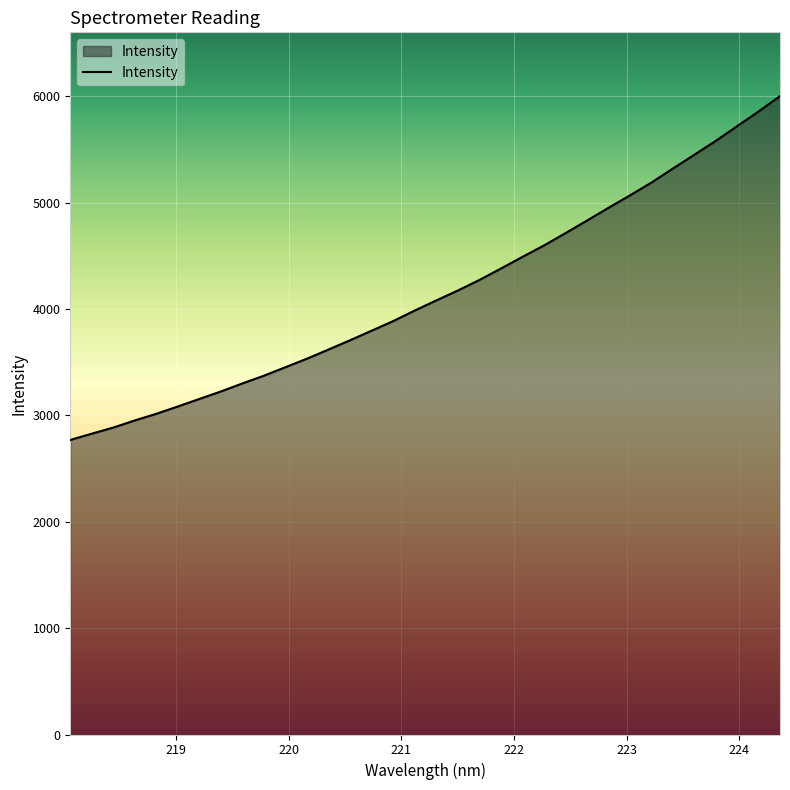

What is the smallest value displayed?

2769.0